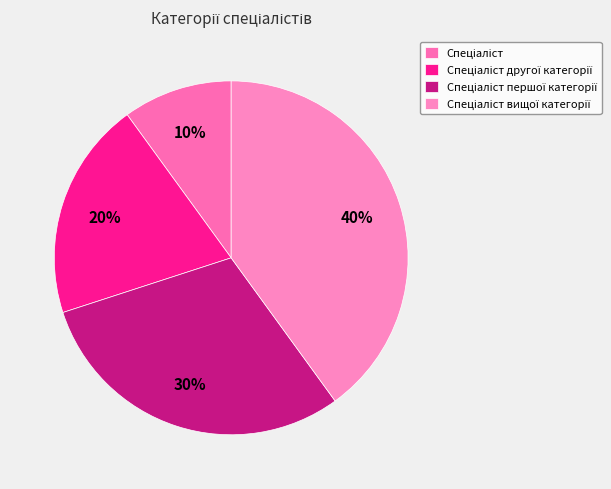

How many segments does this pie chart have?

4